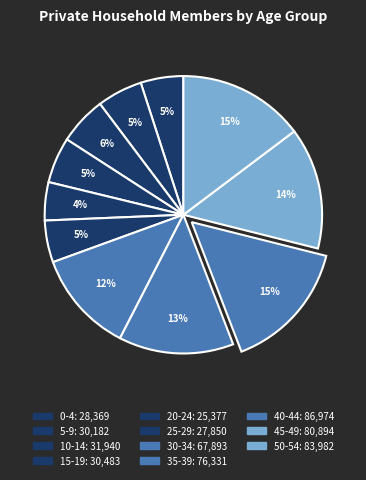

Is the sum of 45-49 and 5-9 greater than half?

No